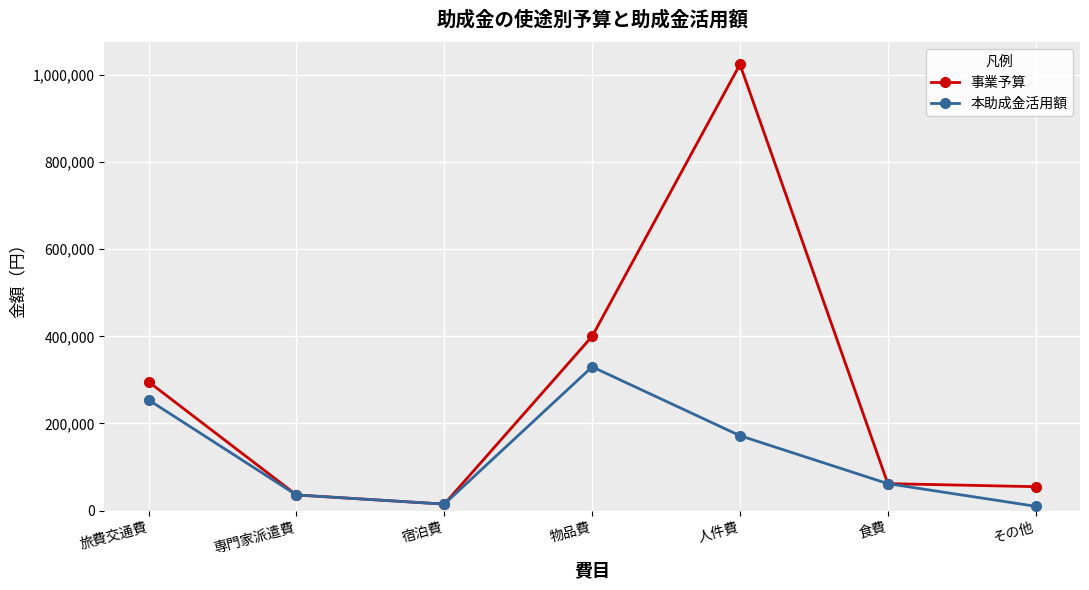

Count the number of data series in this chart.

2